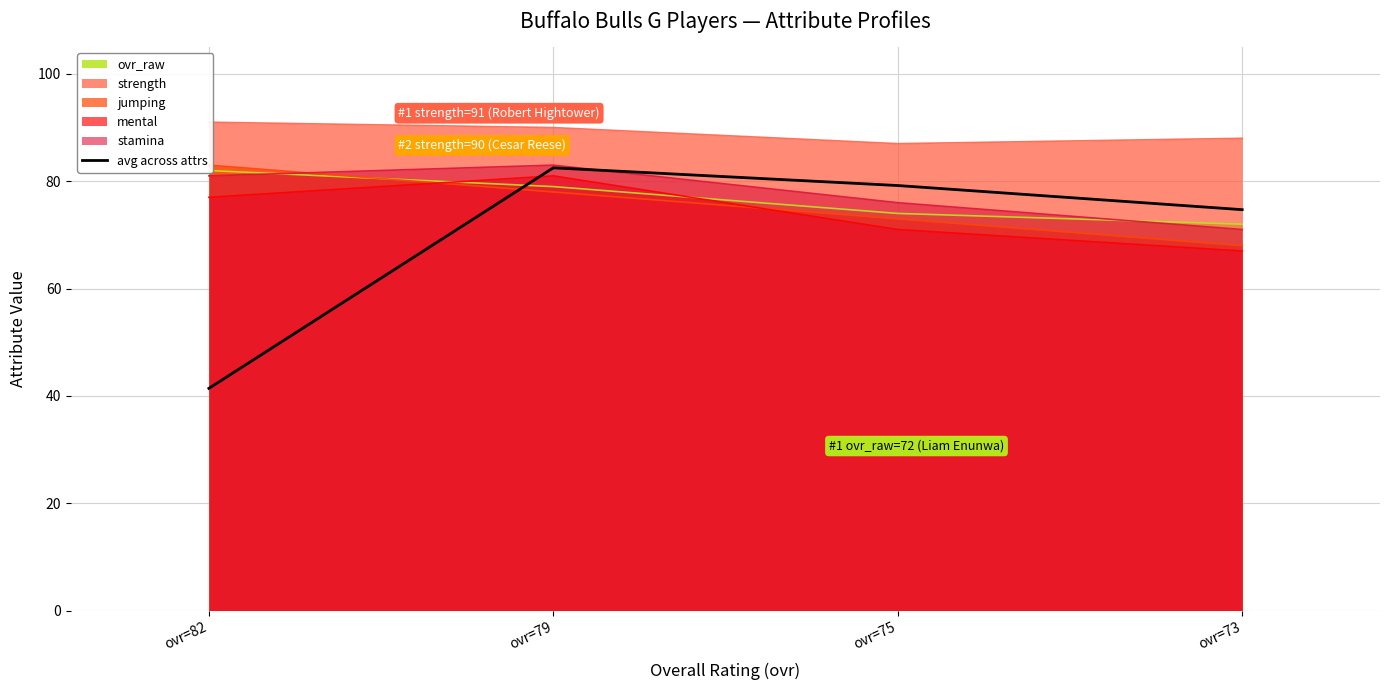

At which label does the data first exceed 79?

ovr=79